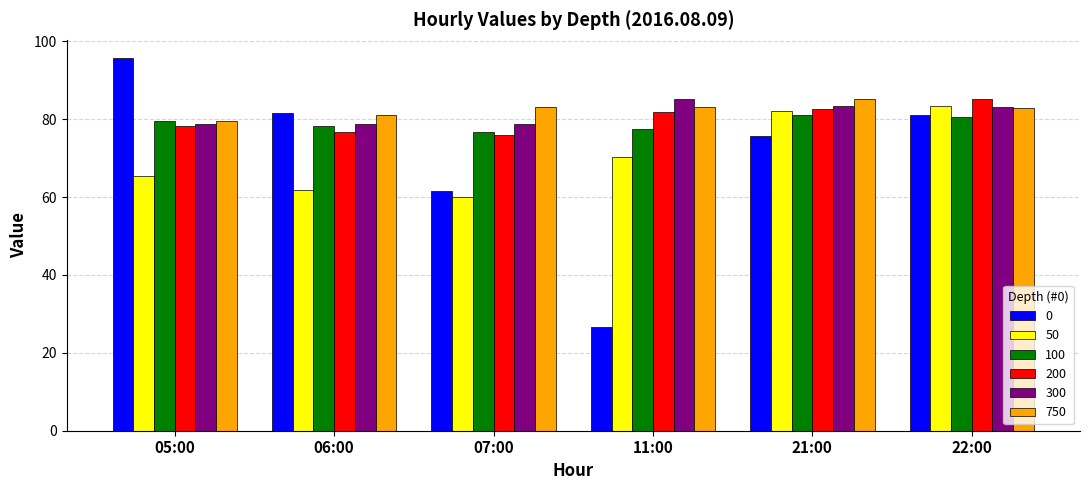

Which series changed the most between 06:00 and 22:00?

50